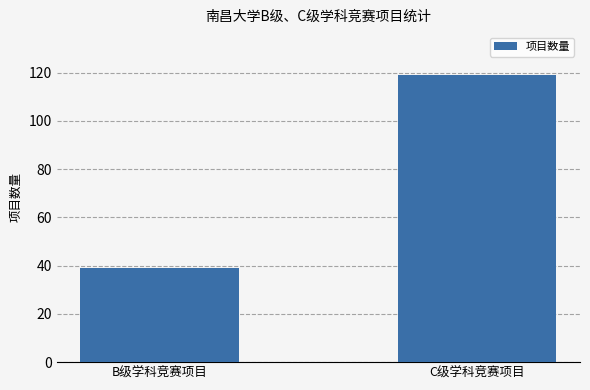

What is the maximum value shown in the chart?

119